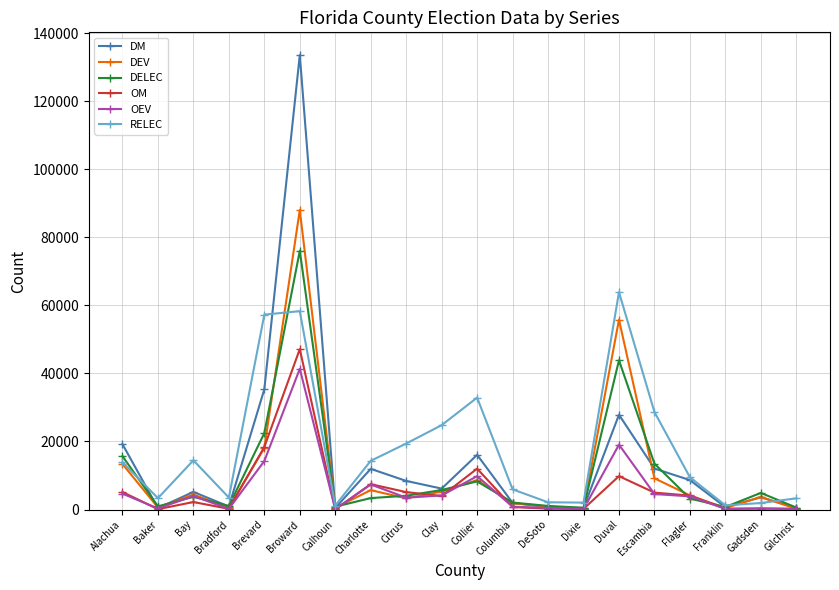

What is the lowest value of the OM series?

55